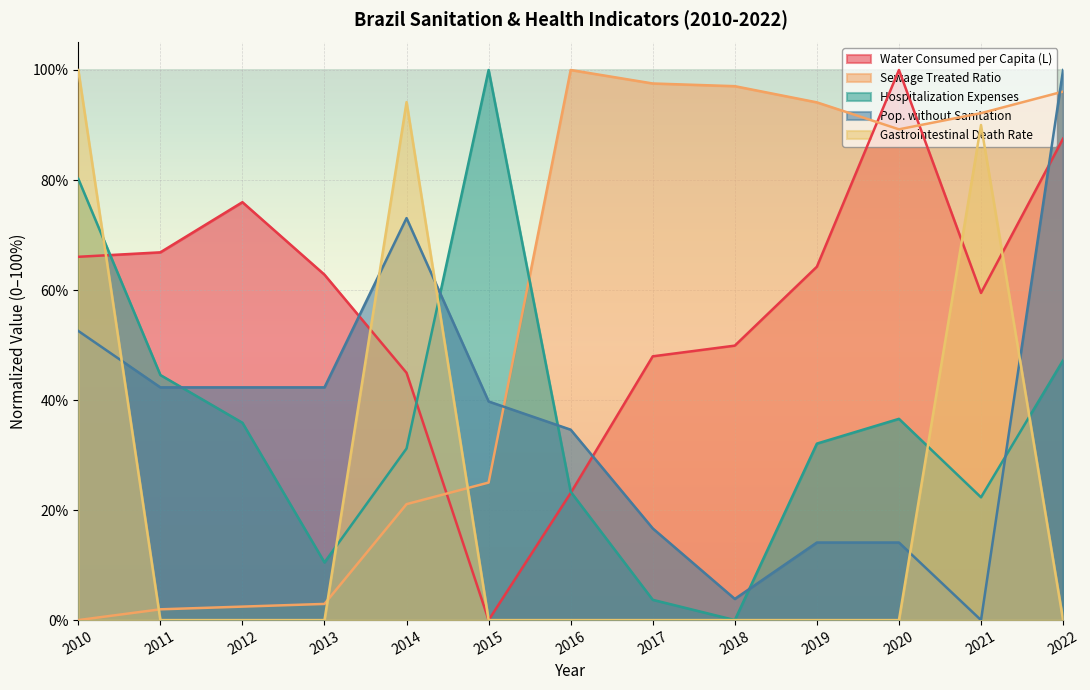

What are all the series names shown in the legend?

Water Consumed per Capita (L), Sewage Treated Ratio, Hospitalization Expenses, Pop. without Sanitation, Gastrointestinal Death Rate